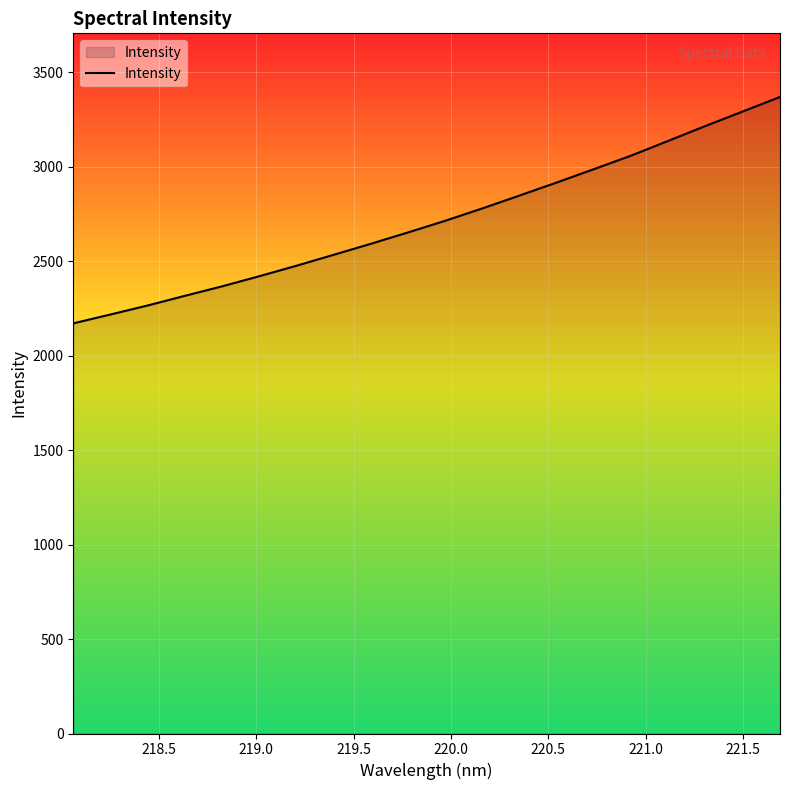

What is the difference between the maximum and second lowest values?

1151.7